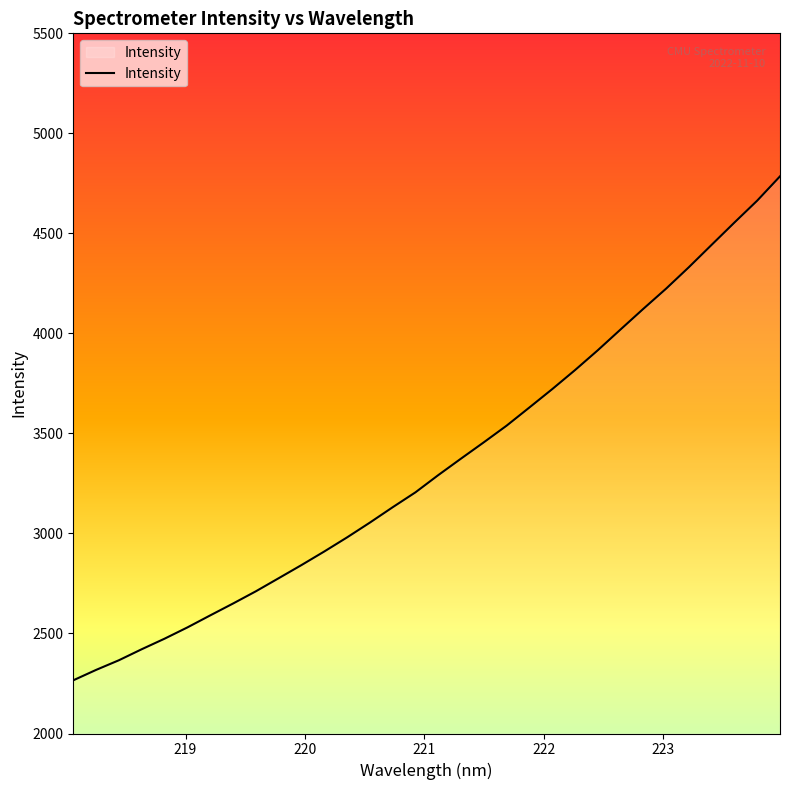

What is the sum of all values?

107113.6